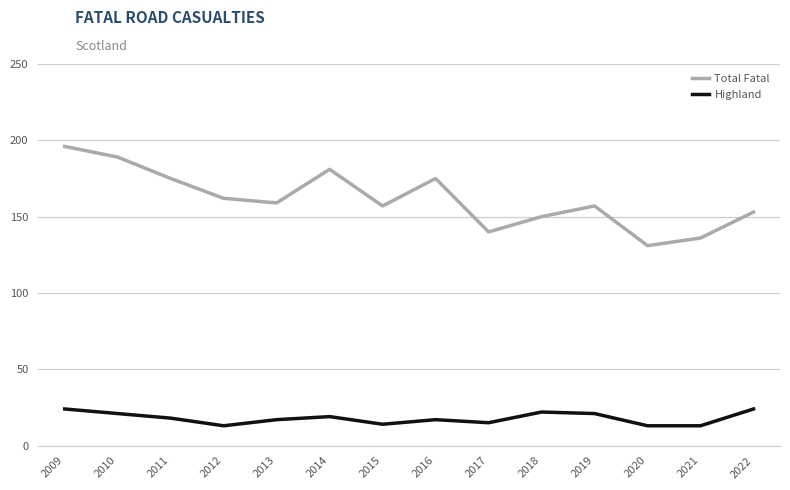

What is the value of the Total Fatal point at the 6th from the left?

181